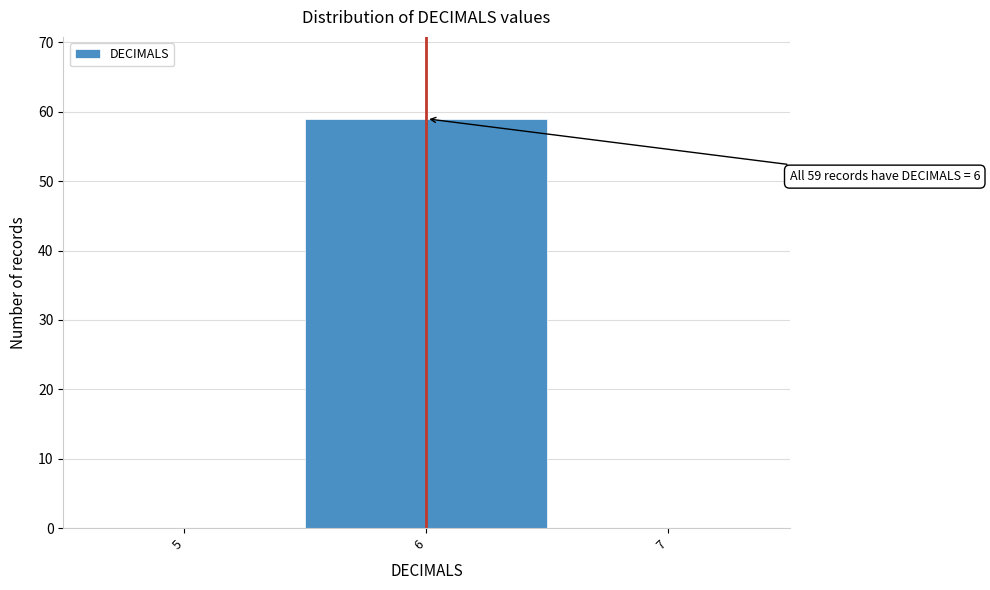

Over which range of the x-axis is the bar tallest?

5.5 to 6.5